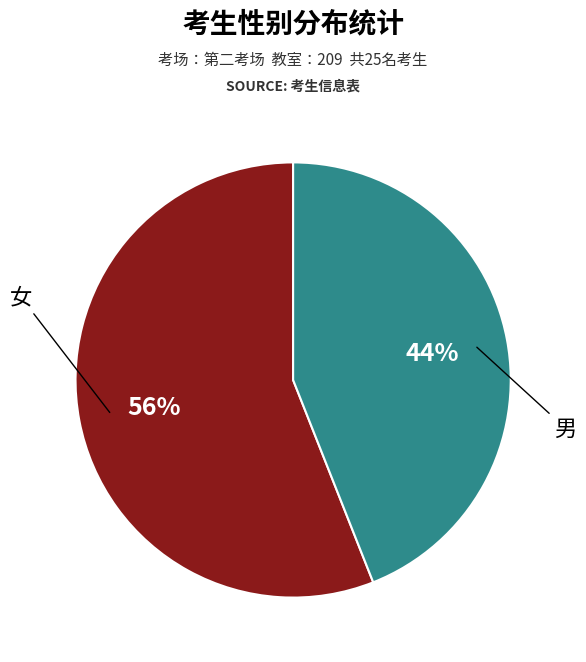

Rank the categories by value from highest to lowest.

女, 男